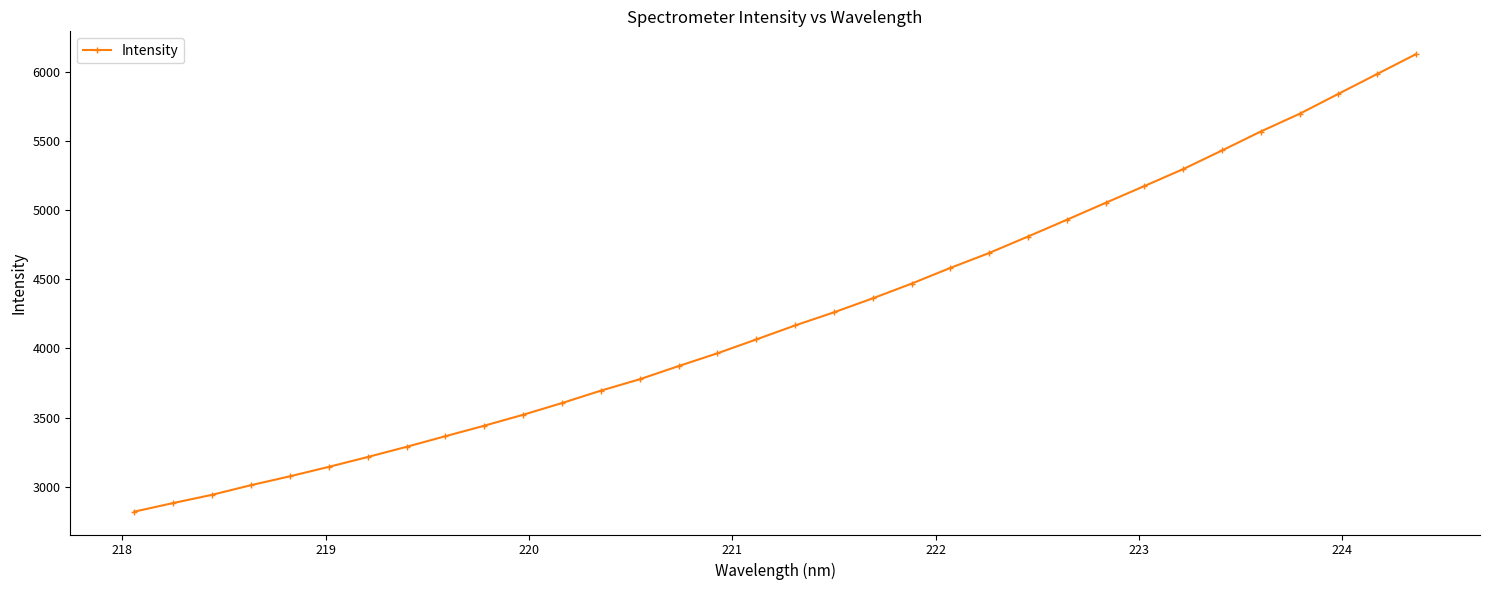

What is the difference between the second highest and minimum values?

3168.8